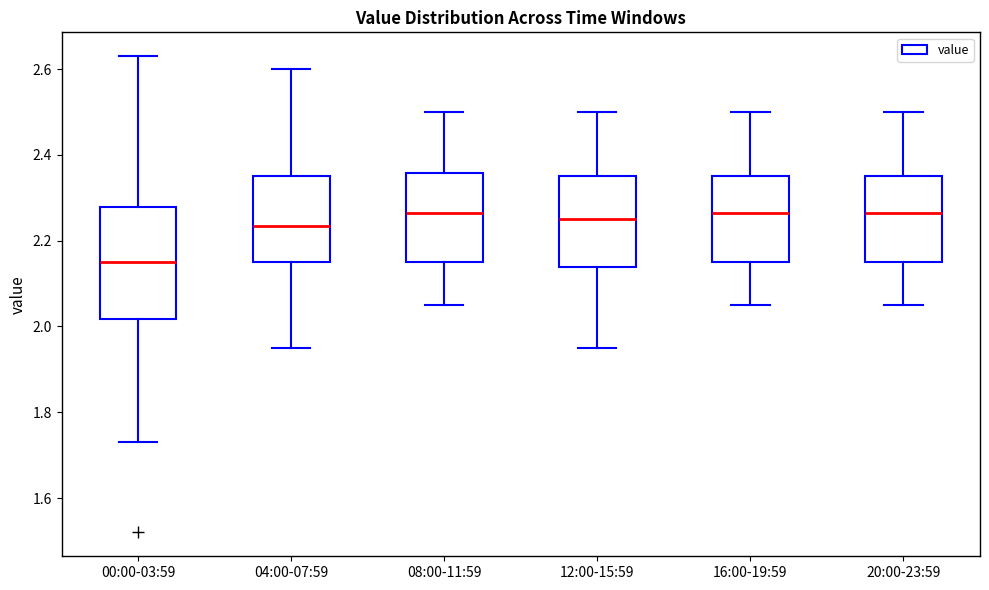

Reading left to right, read every box against the y-axis: the position of its median line, the range the box covers, and the ends of its whiskers. The values are not printed on the chart, so give them approximately, as read against the axis.

00:00-03:59: median 2.16, box 2.02 to 2.28, whiskers 1.74 to 2.64
04:00-07:59: median 2.24, box 2.16 to 2.36, whiskers 1.96 to 2.60
08:00-11:59: median 2.26, box 2.16 to 2.36, whiskers 2.06 to 2.50
12:00-15:59: median 2.26, box 2.14 to 2.36, whiskers 1.96 to 2.50
16:00-19:59: median 2.26, box 2.16 to 2.36, whiskers 2.06 to 2.50
20:00-23:59: median 2.26, box 2.16 to 2.36, whiskers 2.06 to 2.50